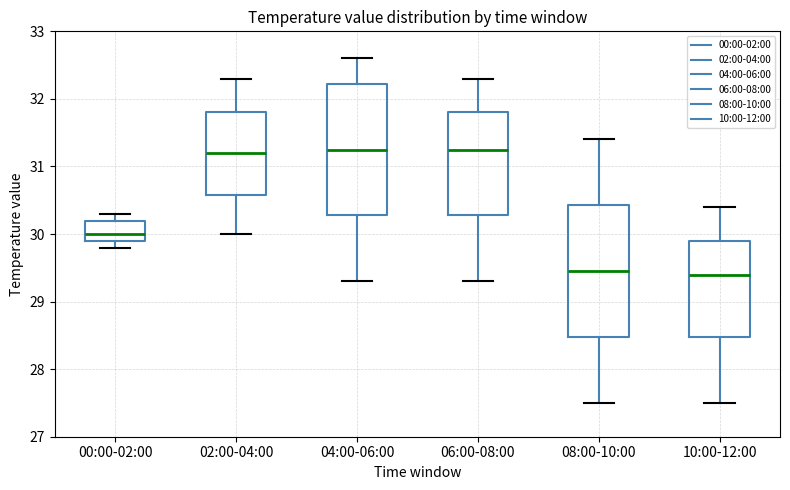

Reading left to right, transcribe this box plot: for each box, give where its median line is, the range the box spans, and where its two whiskers end, as read against the y-axis. The values are not printed on the chart, so give them approximately, as read against the axis.

00:00-02:00: median 30.0, box 29.9 to 30.2, whiskers 29.8 to 30.3
02:00-04:00: median 31.2, box 30.6 to 31.8, whiskers 30.0 to 32.3
04:00-06:00: median 31.3, box 30.3 to 32.2, whiskers 29.3 to 32.6
06:00-08:00: median 31.3, box 30.3 to 31.8, whiskers 29.3 to 32.3
08:00-10:00: median 29.5, box 28.5 to 30.4, whiskers 27.5 to 31.4
10:00-12:00: median 29.4, box 28.5 to 29.9, whiskers 27.5 to 30.4